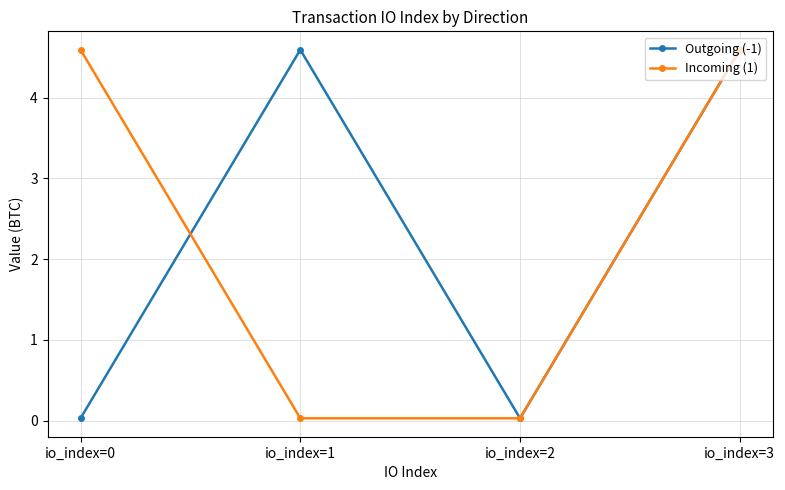

True or false: Outgoing (-1) and Incoming (1) cross at least once.

True